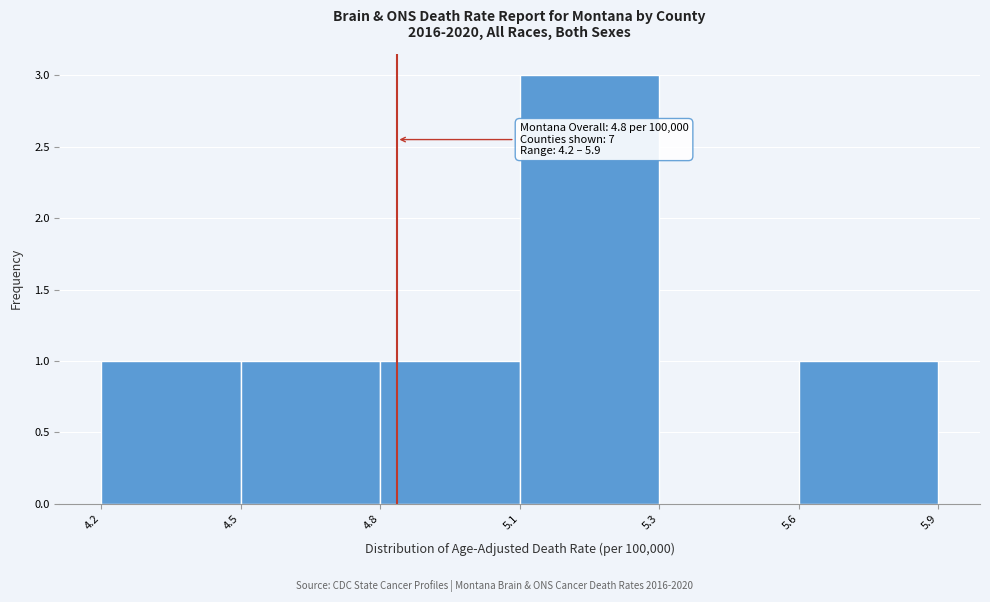

Reading left to right, extract all data points from this chart.

4.2=1	4.5=1	4.8=1	5.1=3	5.3=0	5.6=1